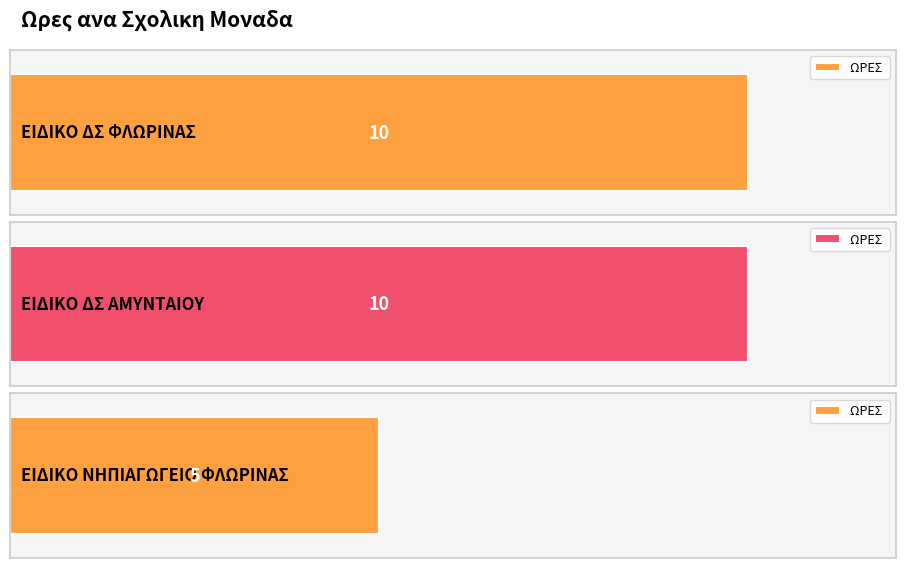

What is the sum of the values at ΕΙΔΙΚΟ ΔΣ ΑΜΥΝΤΑΙΟΥ and ΕΙΔΙΚΟ ΝΗΠΙΑΓΩΓΕΙΟ ΦΛΩΡΙΝΑΣ?

15